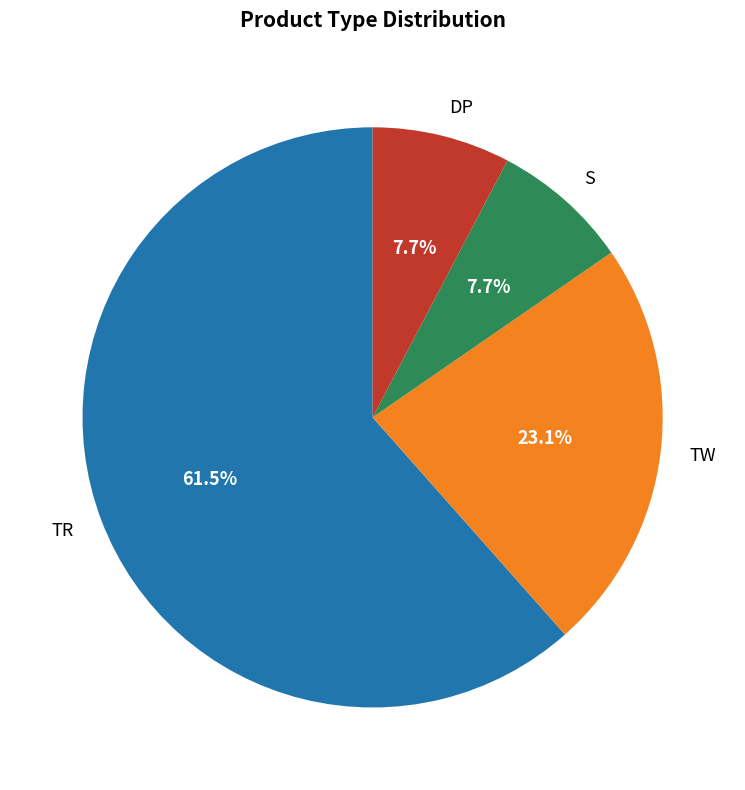

True or false: TW accounts for 37% of the total.

False